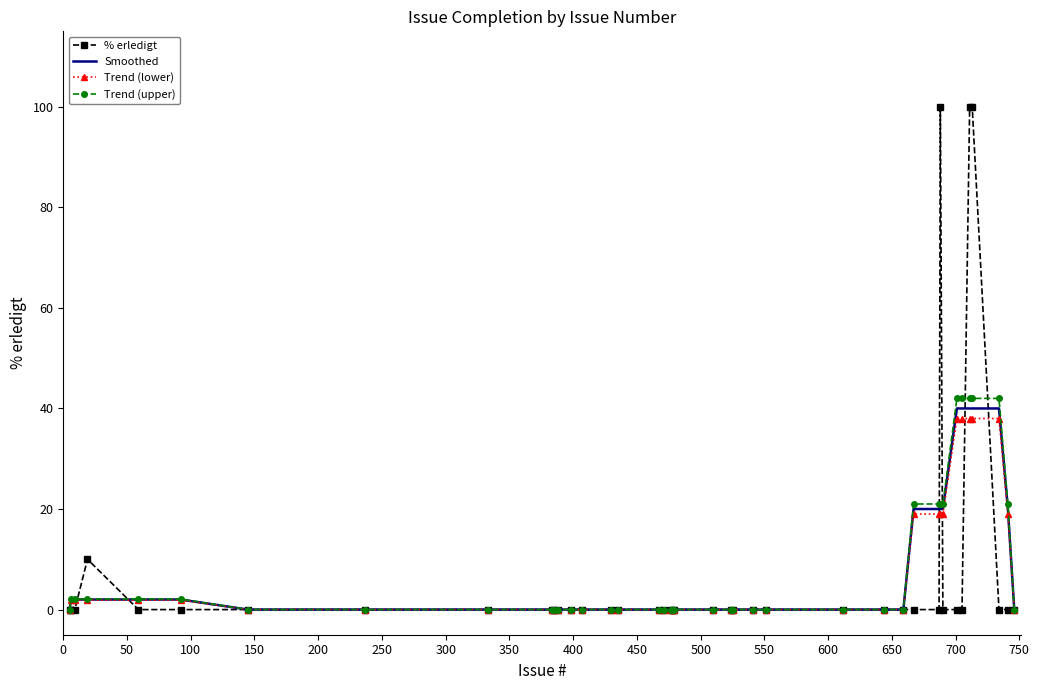

What is the greatest value displayed?

100.0